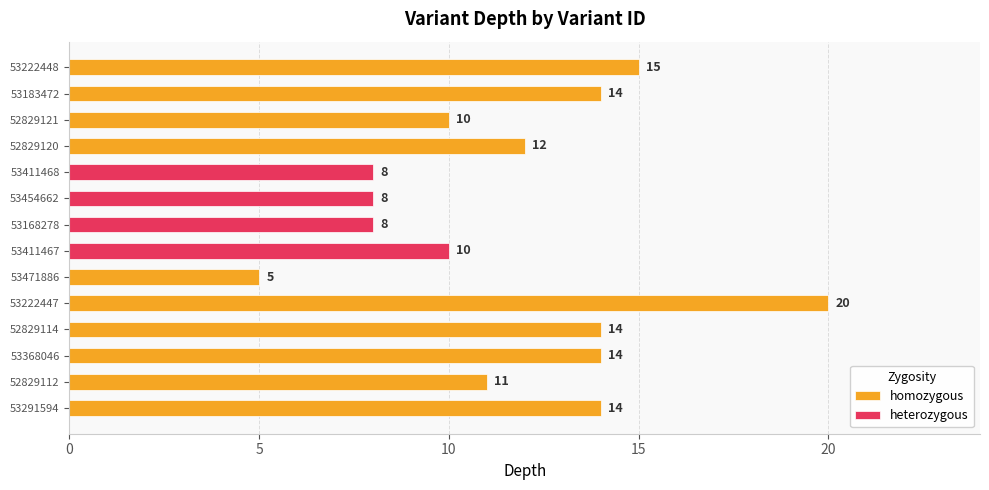

What is the difference between the maximum and minimum values?

15